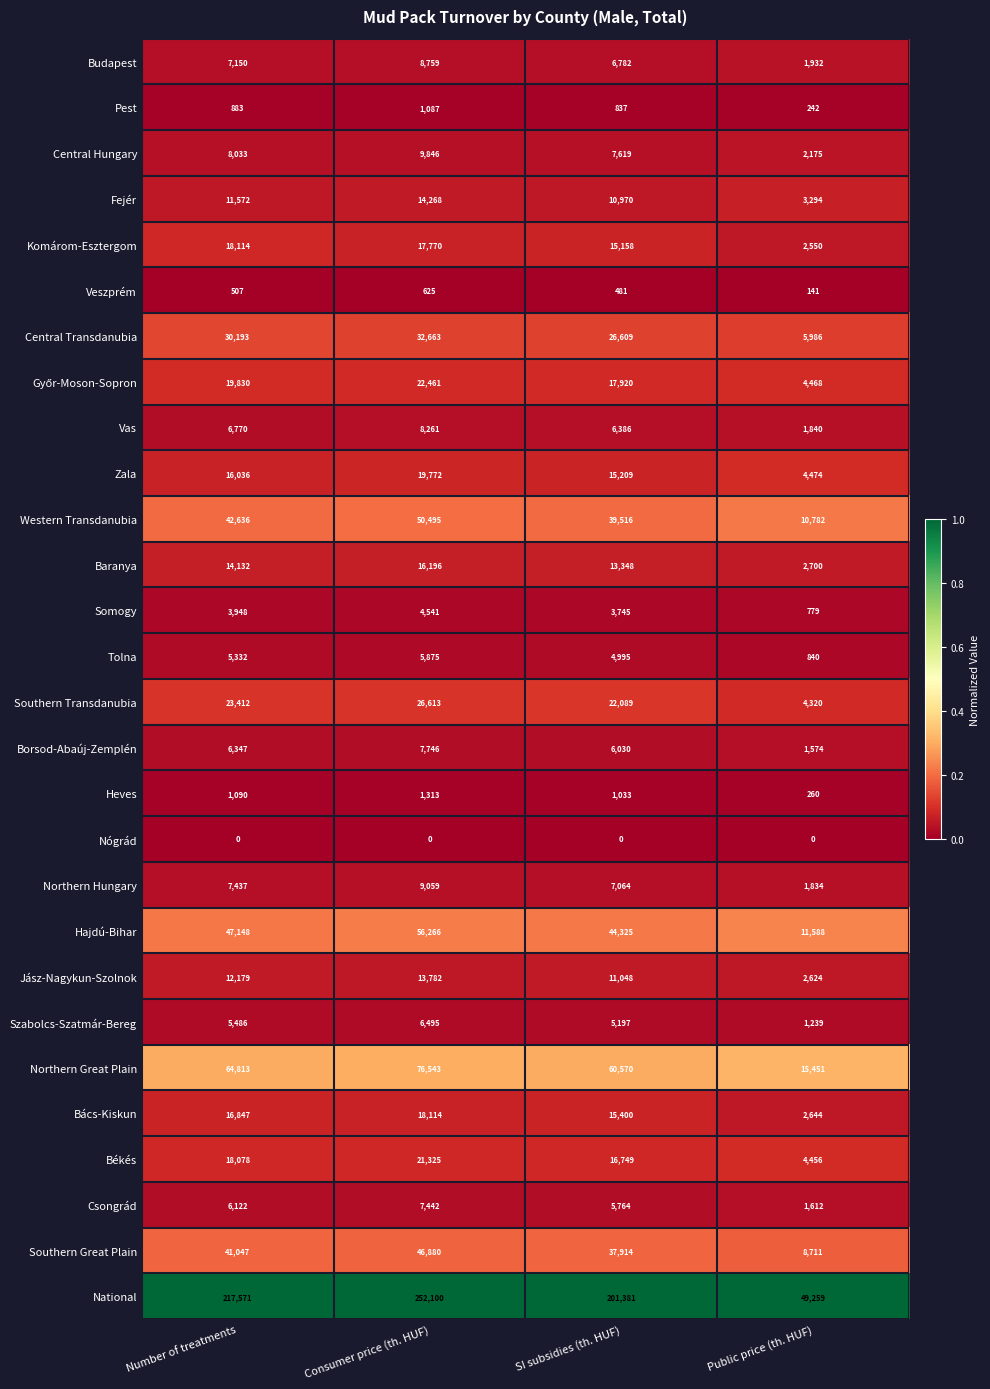

Which series changed the most between Consumer price (th. HUF) and Public price (th. HUF)?

National